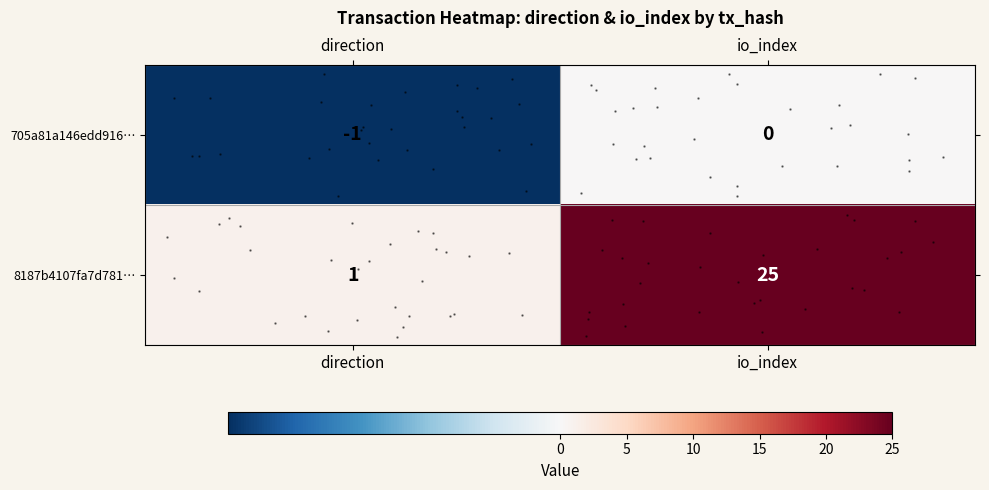

Which series changed the most between direction and io_index?

row_1